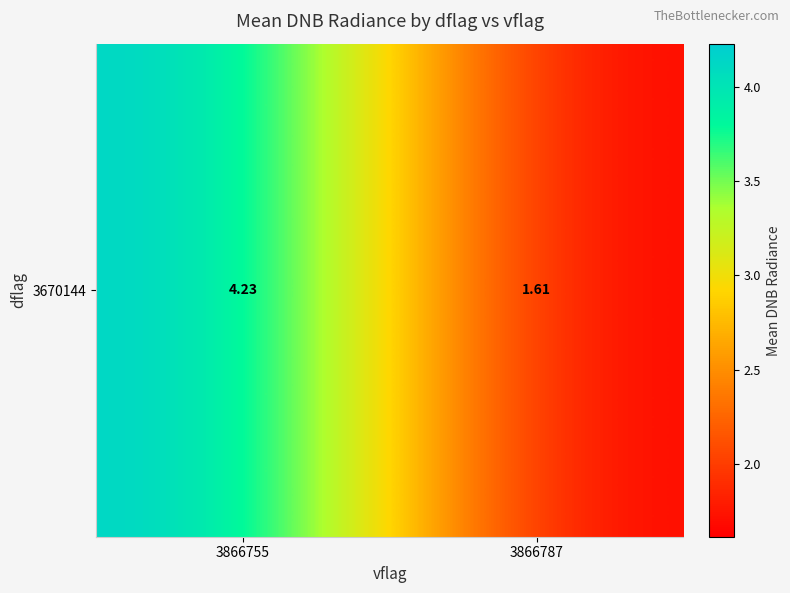

What value does the data have at 3866787?

1.6